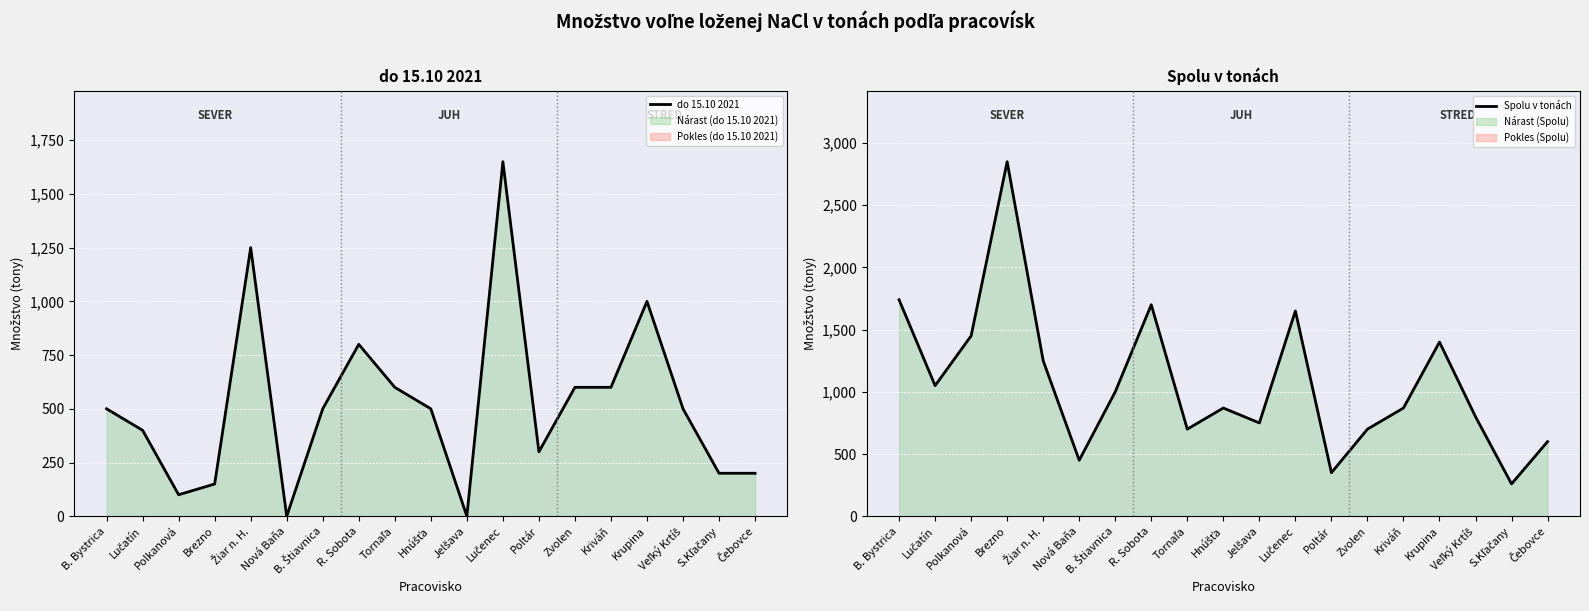

True or false: Spolu v tonách and do 15.10 2021 cross at least once.

False